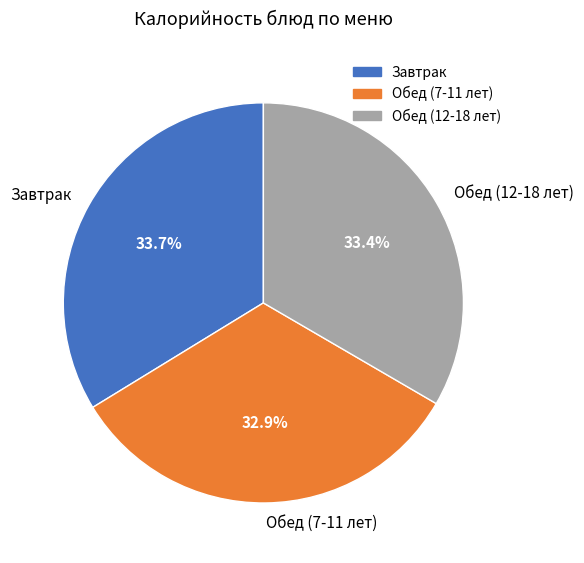

To the nearest percent, what is the average slice percentage?

33%